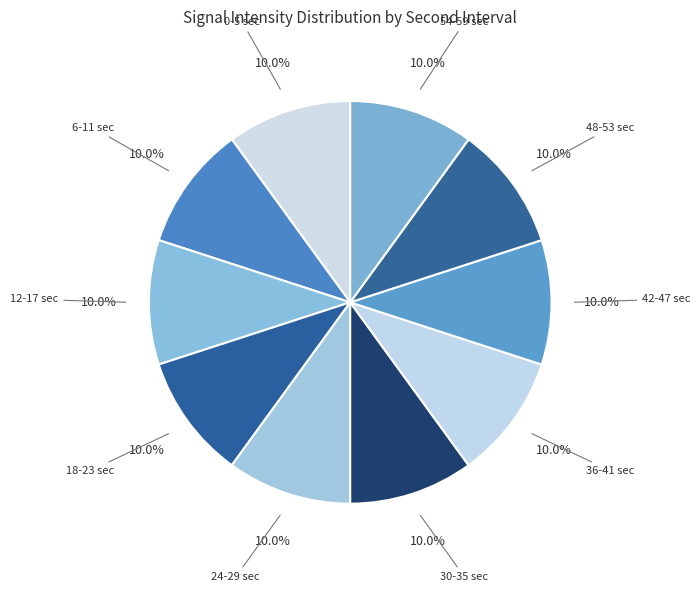

Count the number of slices in the pie.

10